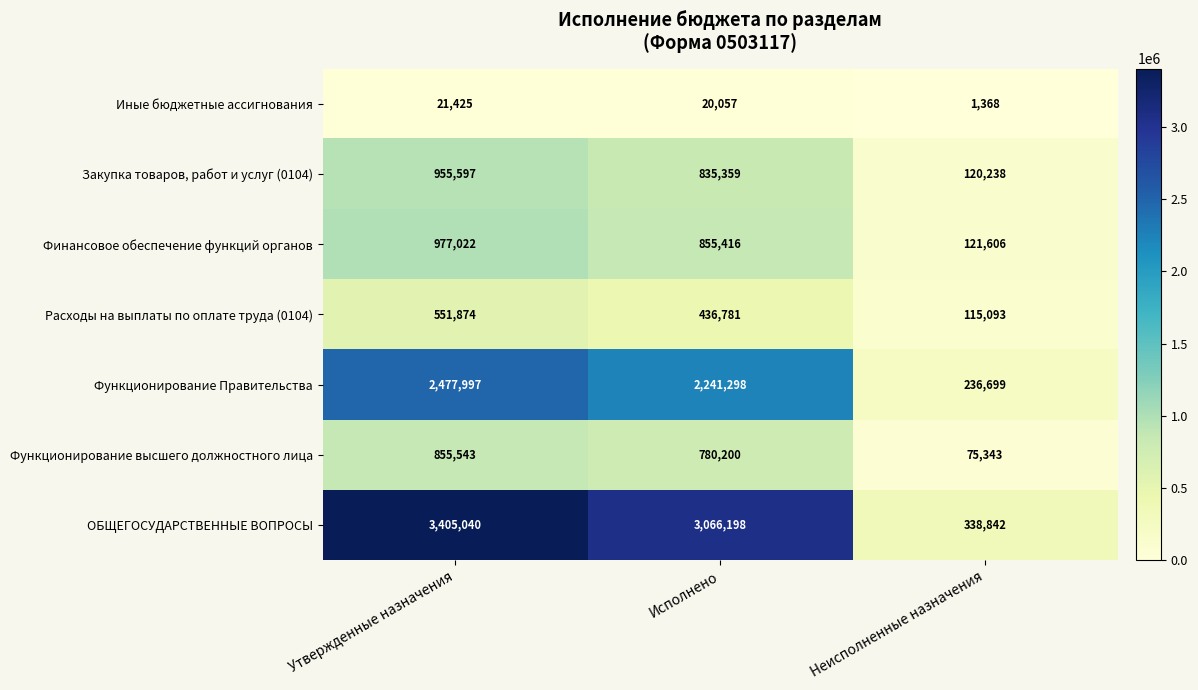

Which series has the widest spread of values?

ОБЩЕГОСУДАРСТВЕННЫЕ ВОПРОСЫ